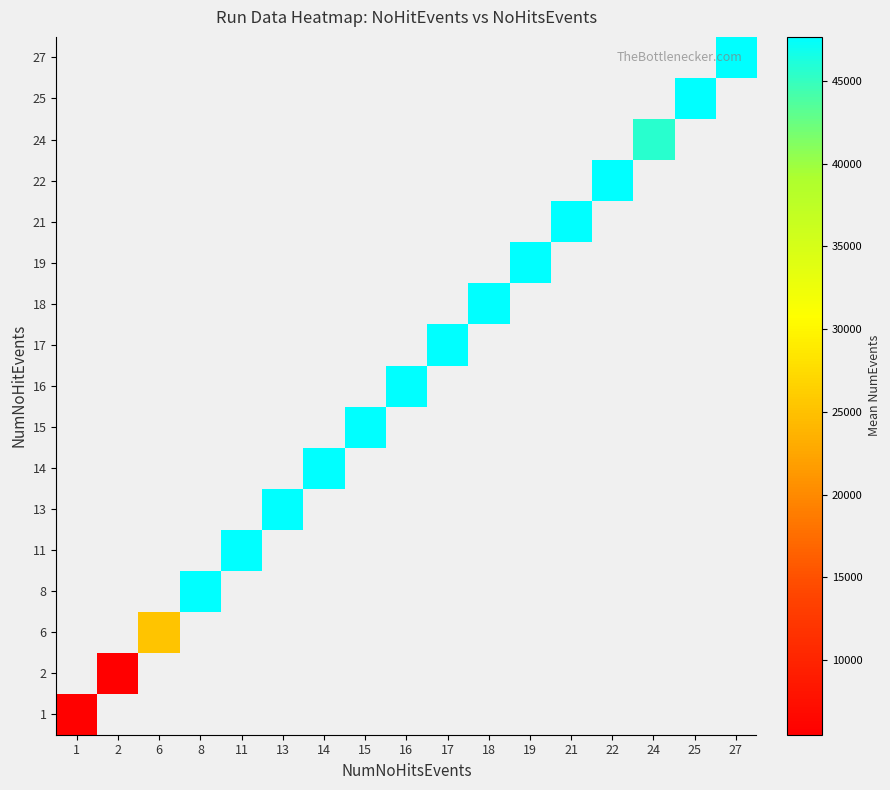

Between 1 and 27, which is larger?

27